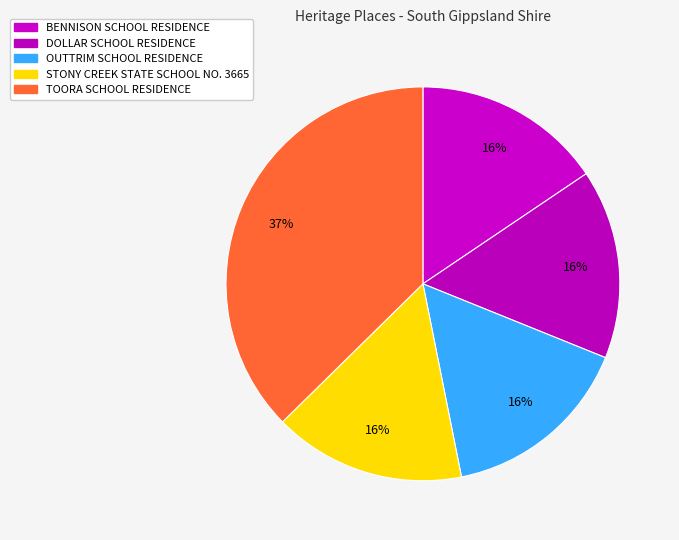

How many slices are in this pie chart?

5